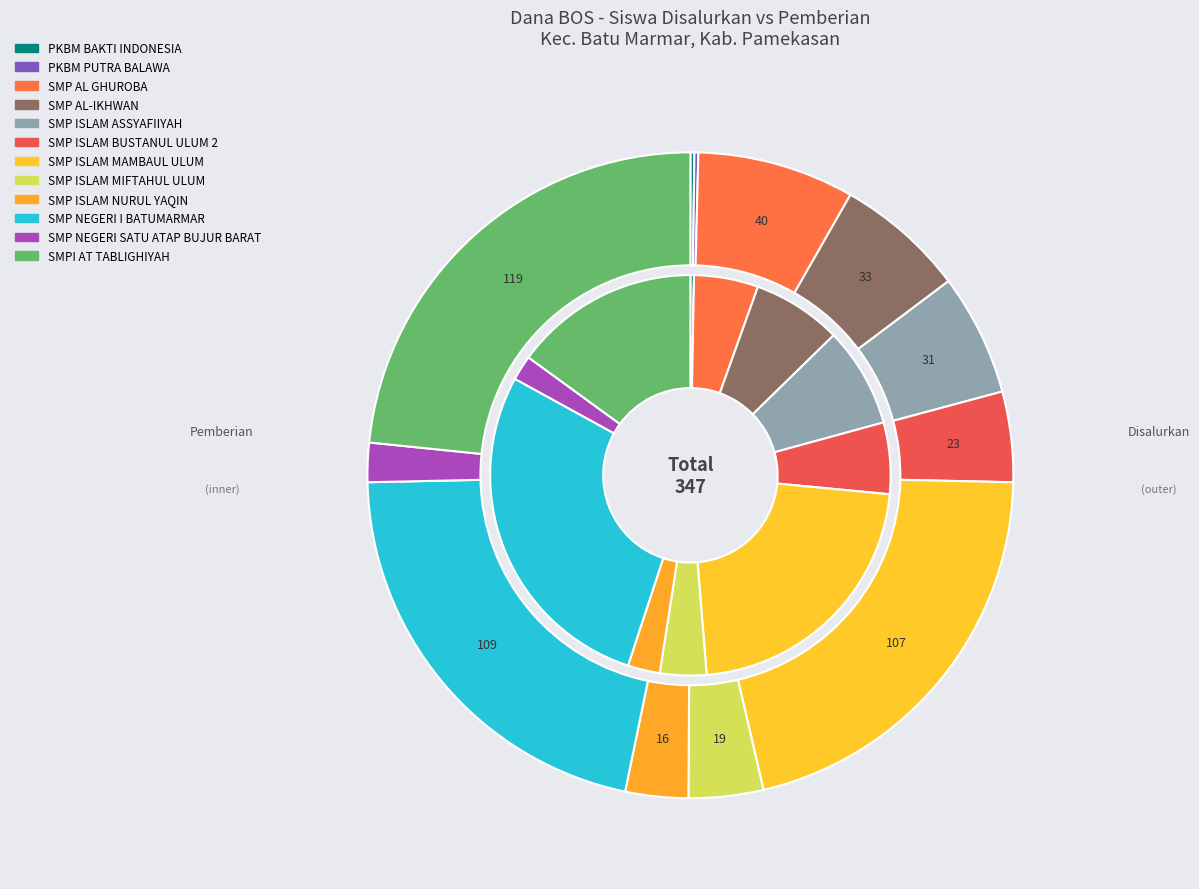

Between PKBM BAKTI INDONESIA and SMP ISLAM NURUL YAQIN, which series saw the biggest shift?

Disalurkan